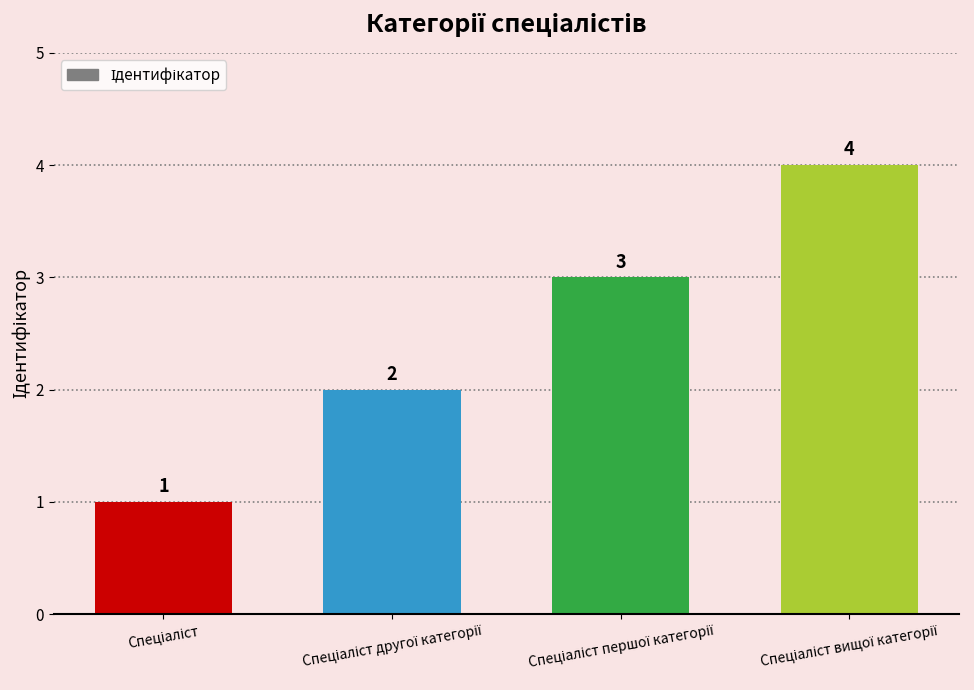

What is the minimum value shown in the chart?

1